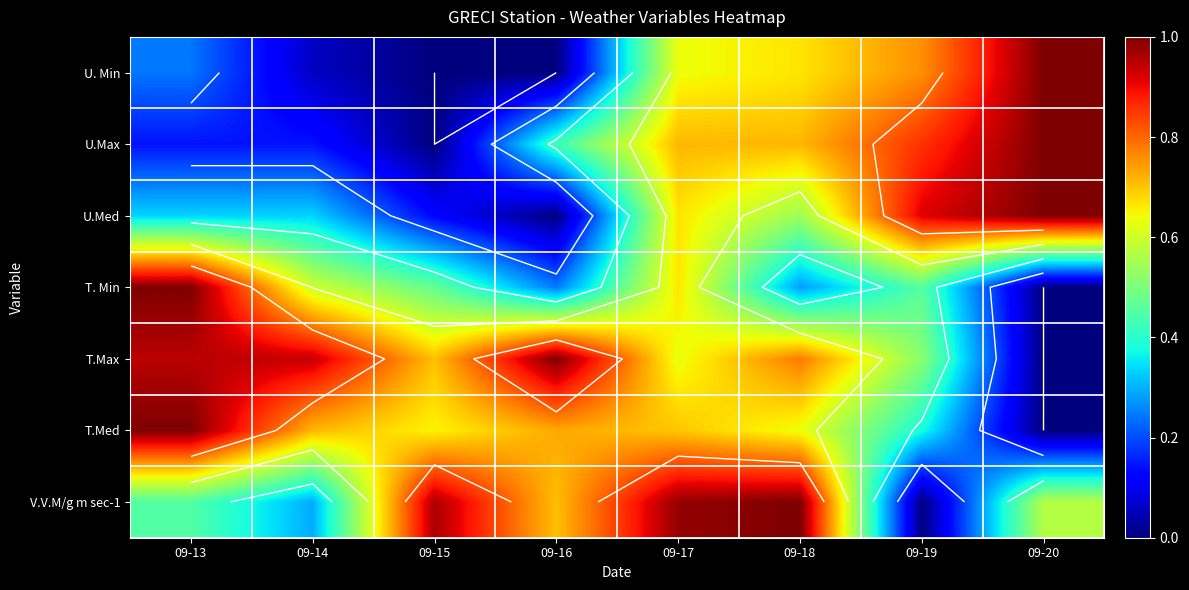

Which series has the largest total across all categories?

T.Max